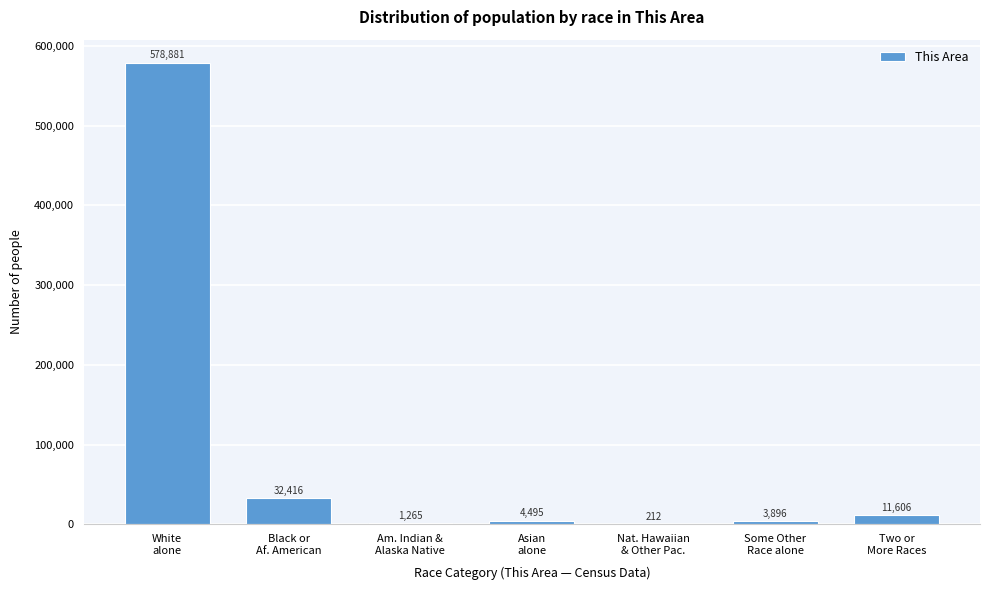

What is the sum of all values?

632771